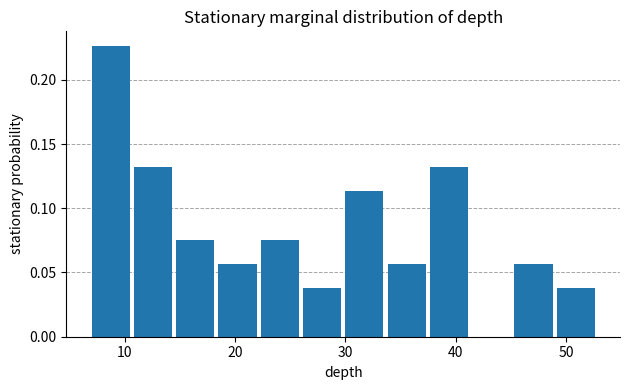

Read against the x-axis, roughly where is the centre of the tallest bar?

9